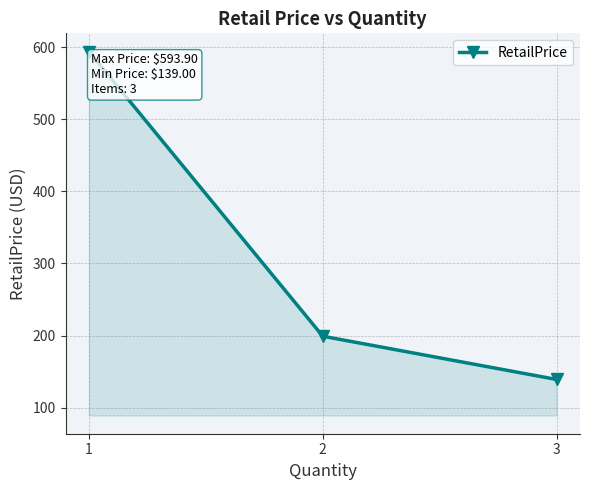

Which has a higher value, 3 or 2?

2